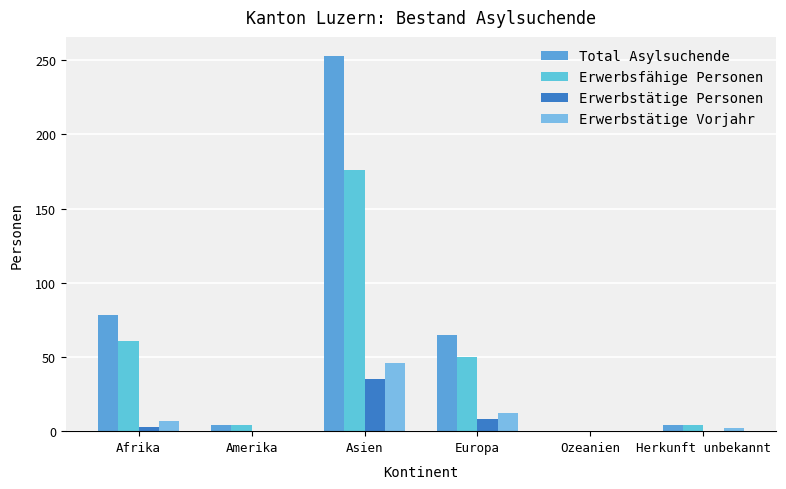

How many categories are shown in the chart?

6